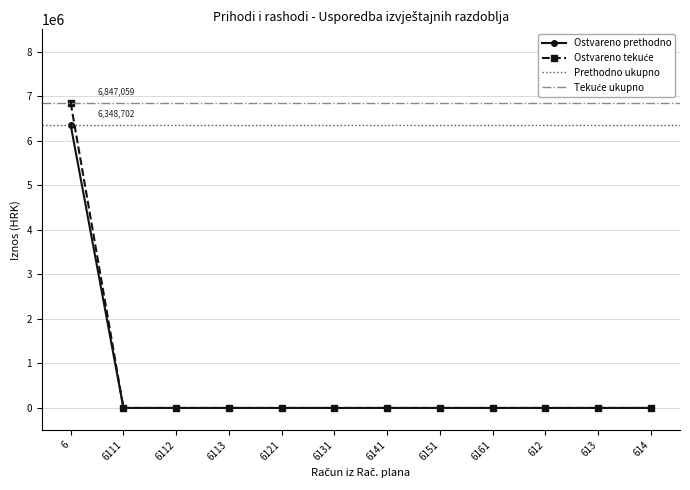

What is the difference between the maximum and minimum values in the Ostvareno prethodno series?

6348702.0